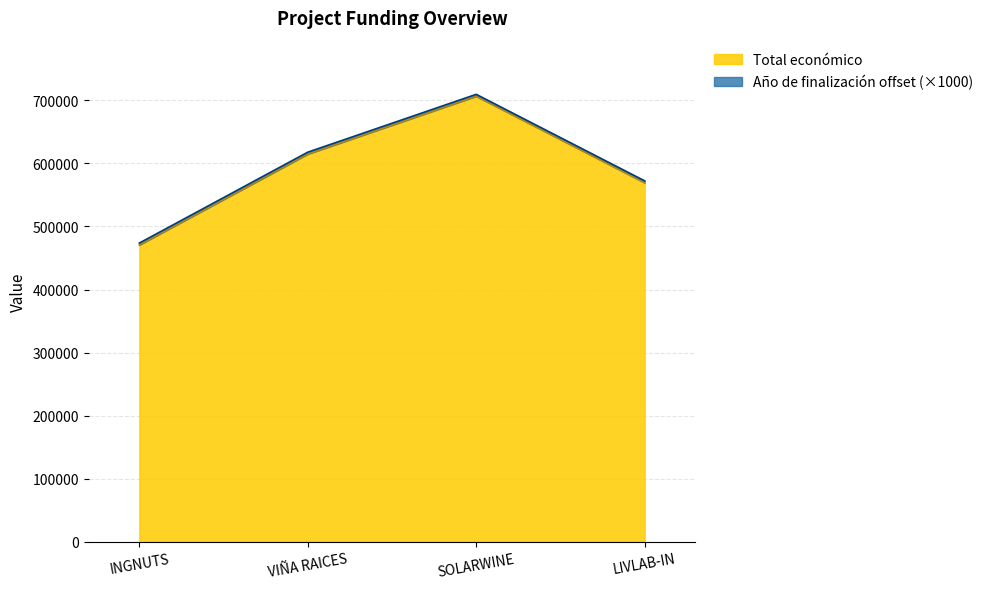

What is the lowest value of the Total económico series?

470675